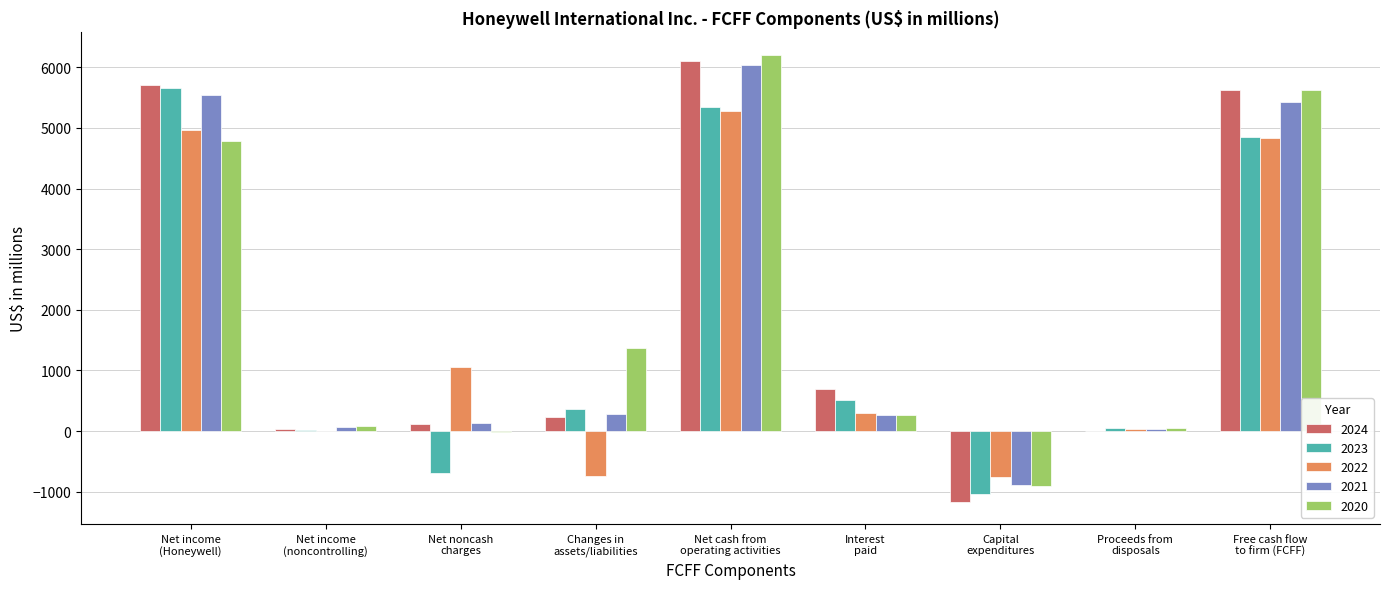

What is the sum of all 2024 values?

17347